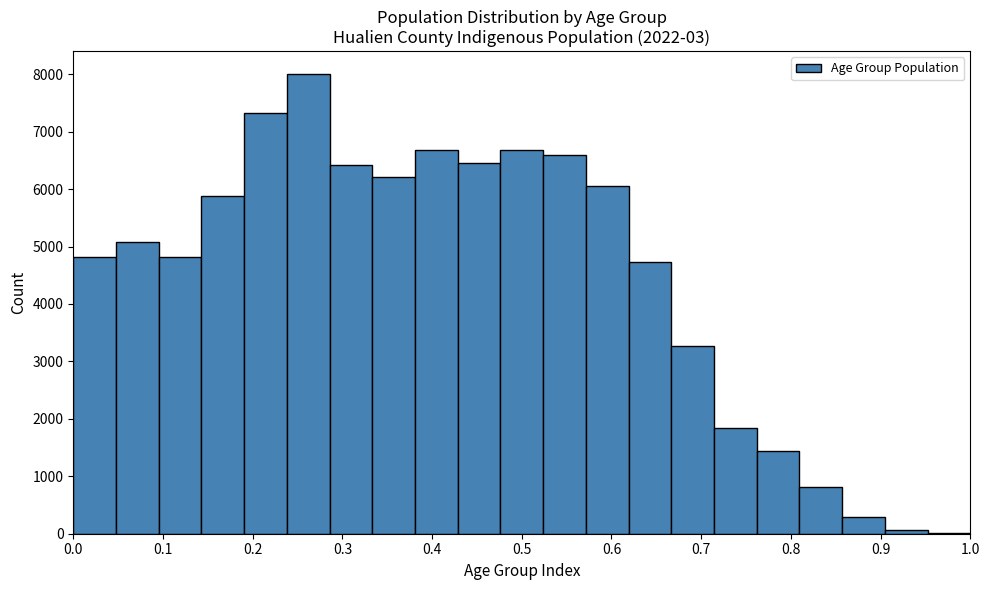

Reading left to right, transcribe this chart: for each bar, give the range it covers on the x-axis and its height. Neither the bar edges nor the heights are printed on the chart, so give them approximately, as read against the axes.

0.00 to 0.05: 4800
0.05 to 0.10: 5100
0.10 to 0.14: 4800
0.14 to 0.19: 5900
0.19 to 0.24: 7300
0.24 to 0.29: 8000
0.29 to 0.33: 6400
0.33 to 0.38: 6200
0.38 to 0.43: 6700
0.43 to 0.48: 6500
0.48 to 0.52: 6700
0.52 to 0.57: 6600
0.57 to 0.62: 6100
0.62 to 0.67: 4700
0.67 to 0.71: 3300
0.71 to 0.76: 1800
0.76 to 0.81: 1400
0.81 to 0.86: 800
0.86 to 0.90: 300
0.90 to 0.95: under 100
0.95 to 1.00: under 100